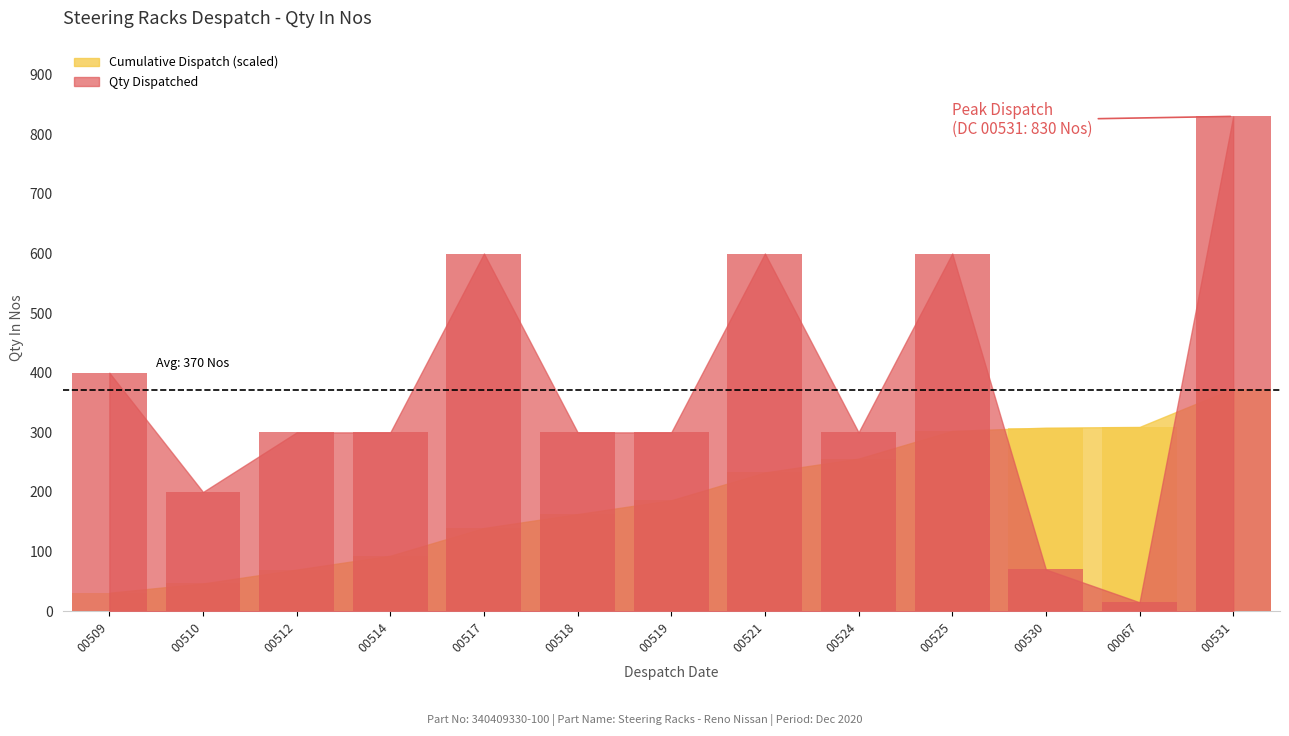

The value at 00514 is 529. True or false?

False